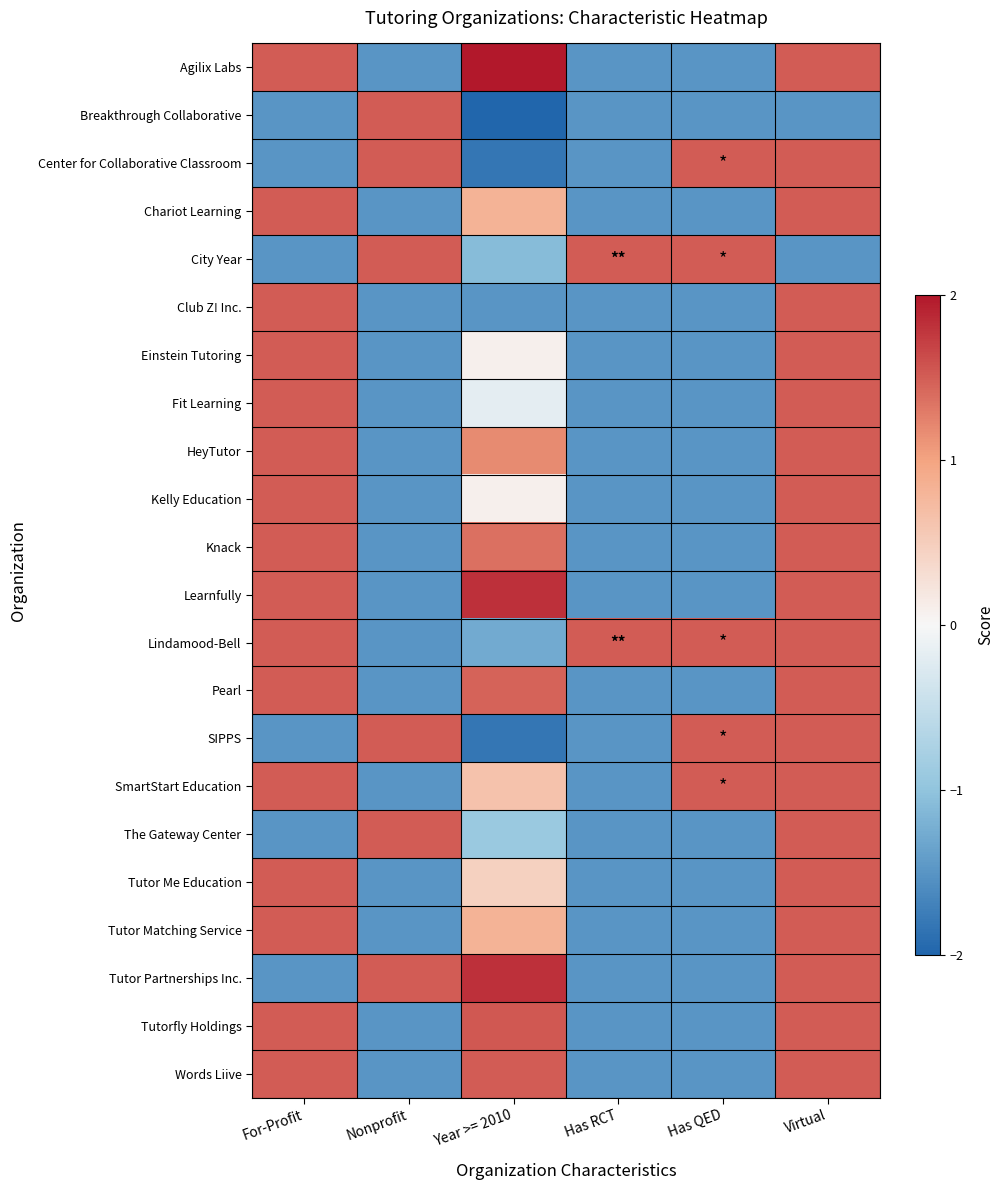

Between Virtual and For-Profit, which is larger?

Virtual